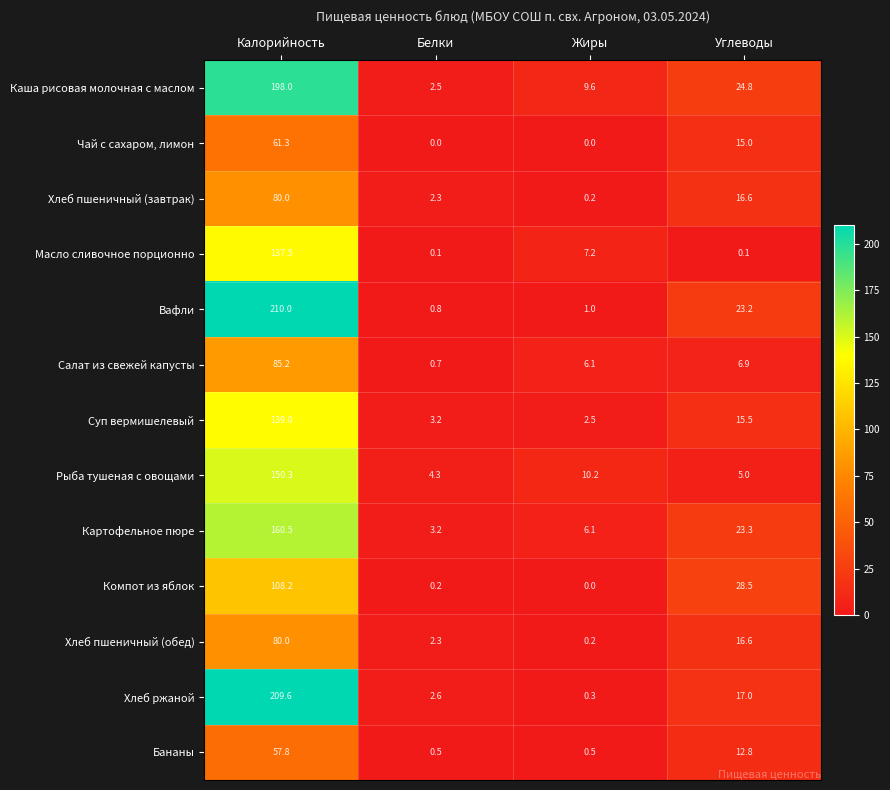

Between Белки and Углеводы, which series saw the biggest shift?

Компот из яблок